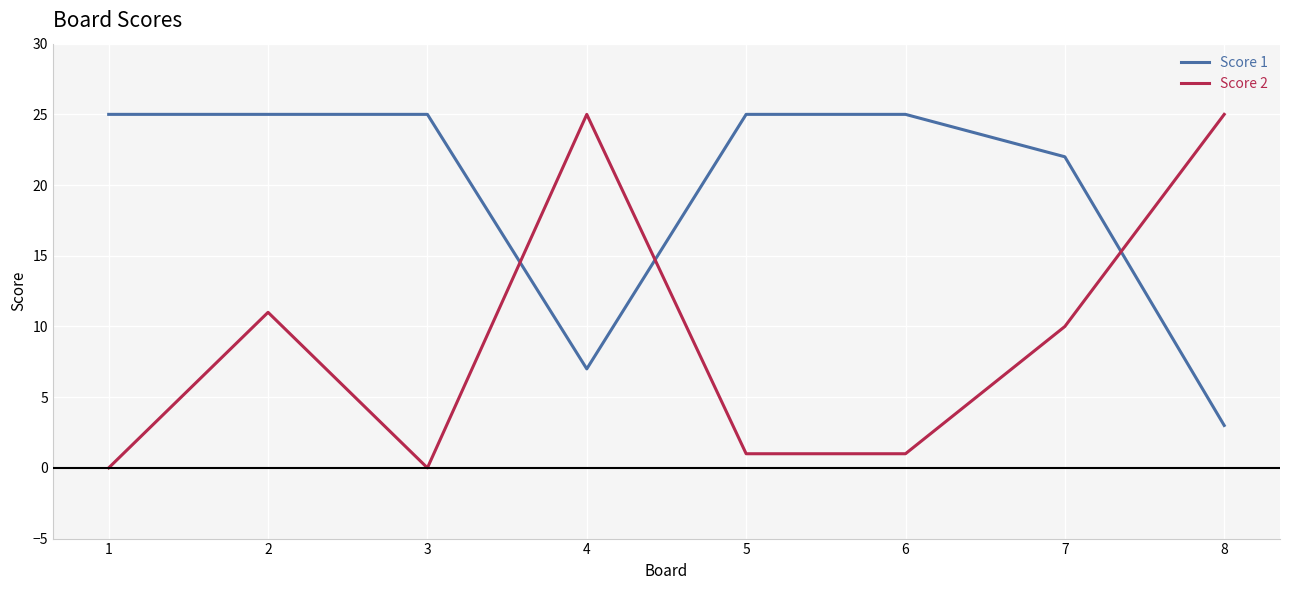

What is the highest value of the Score 2 series?

25